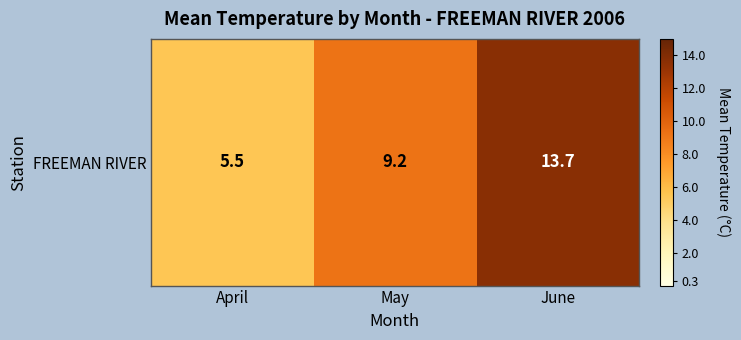

The value at June is 20.4. True or false?

False